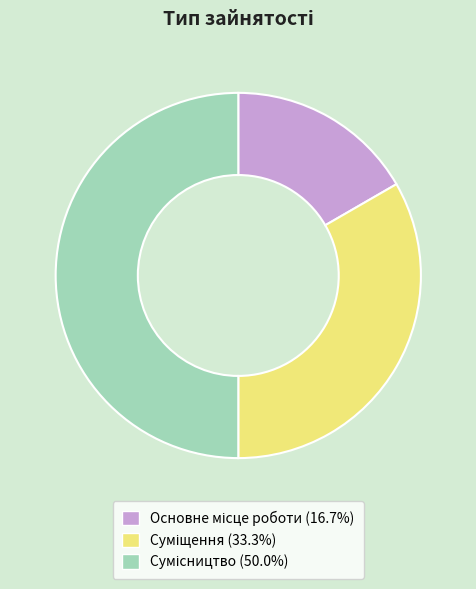

To the nearest percent, what is the combined percentage of Основне місце роботи and Сумісництво?

67%